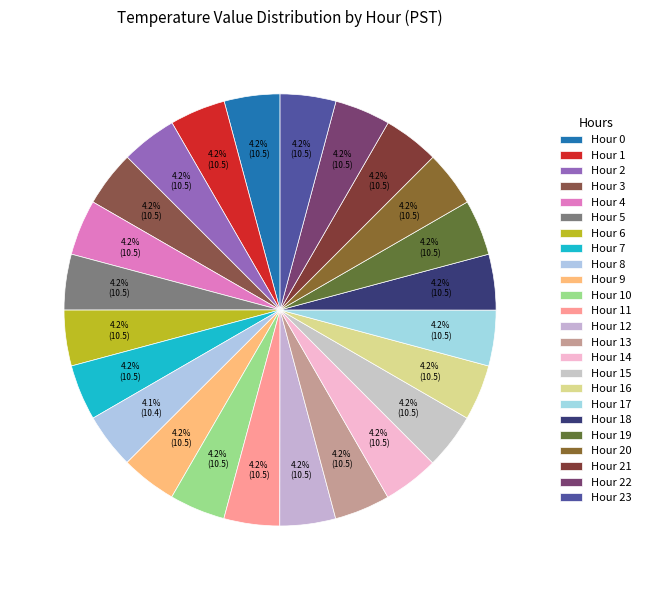

How many segments does this pie chart have?

24